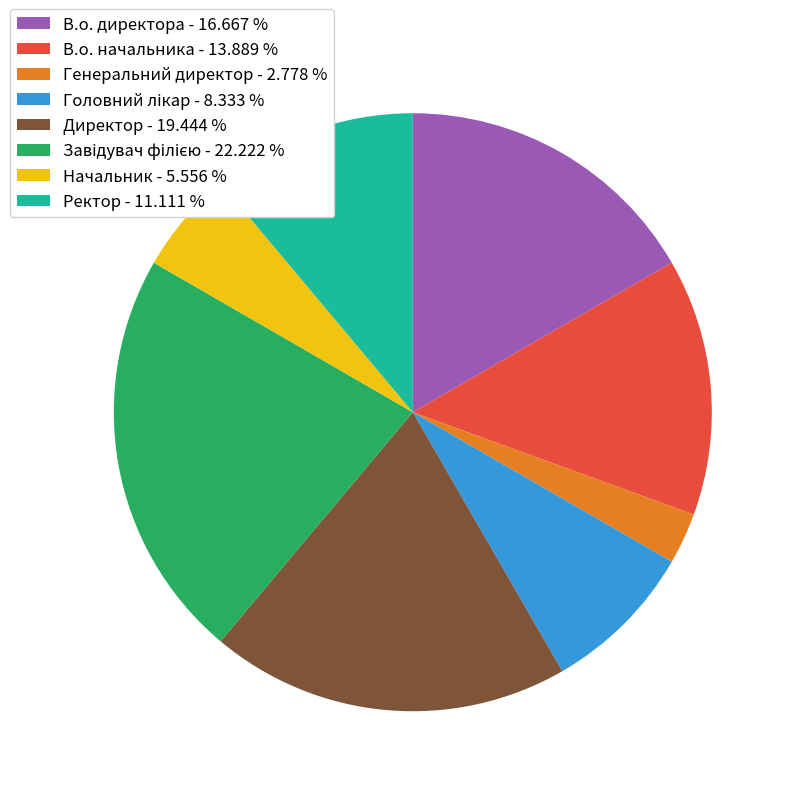

Is the sum of В.о. начальника and Ректор greater than half?

No